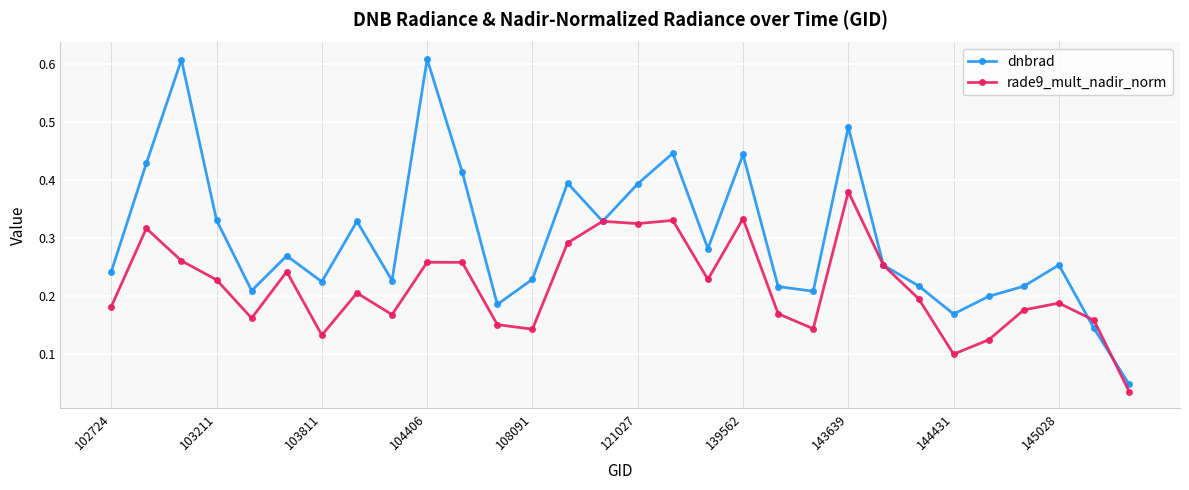

What are all the series names shown in the legend?

dnbrad, rade9_mult_nadir_norm